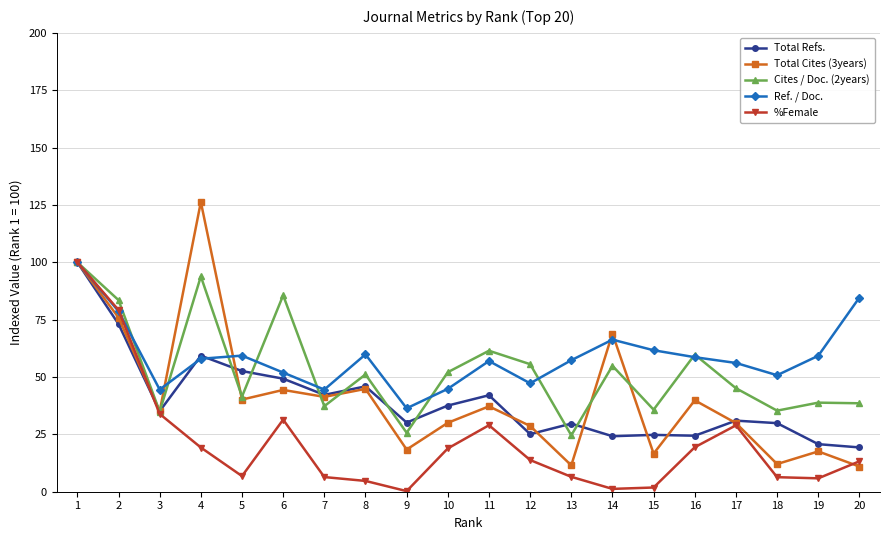

At which label is %Female closest to 50?

3